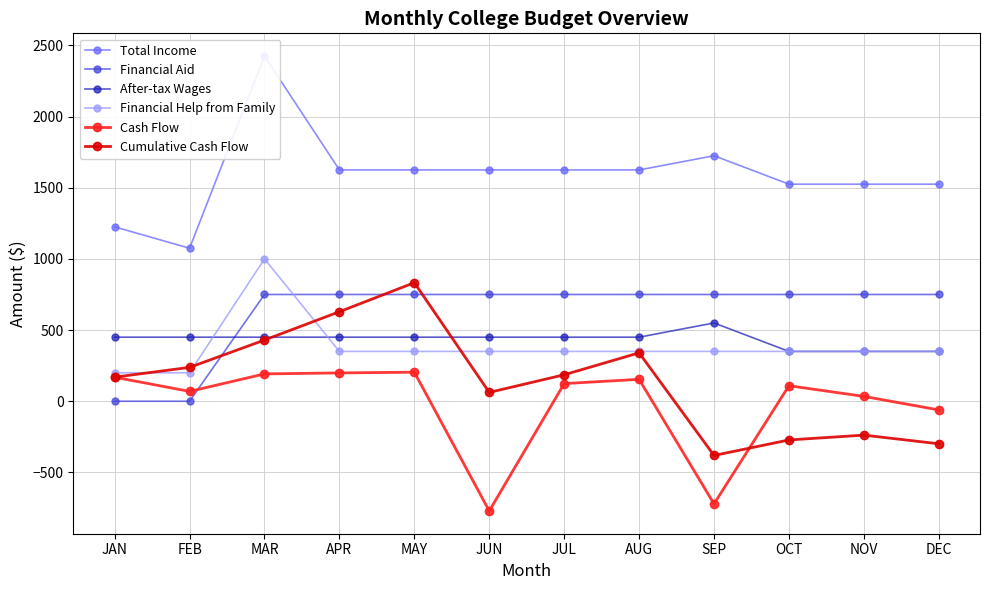

How many intersections are there between Cumulative Cash Flow and Financial Help from Family?

4